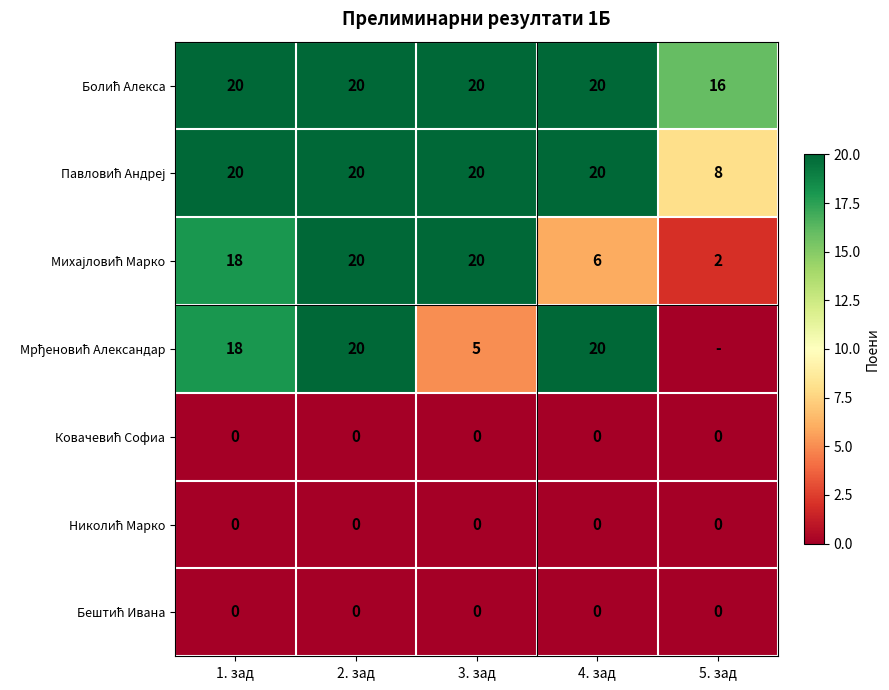

What is the difference between the highest and lowest values at 4. зад?

20